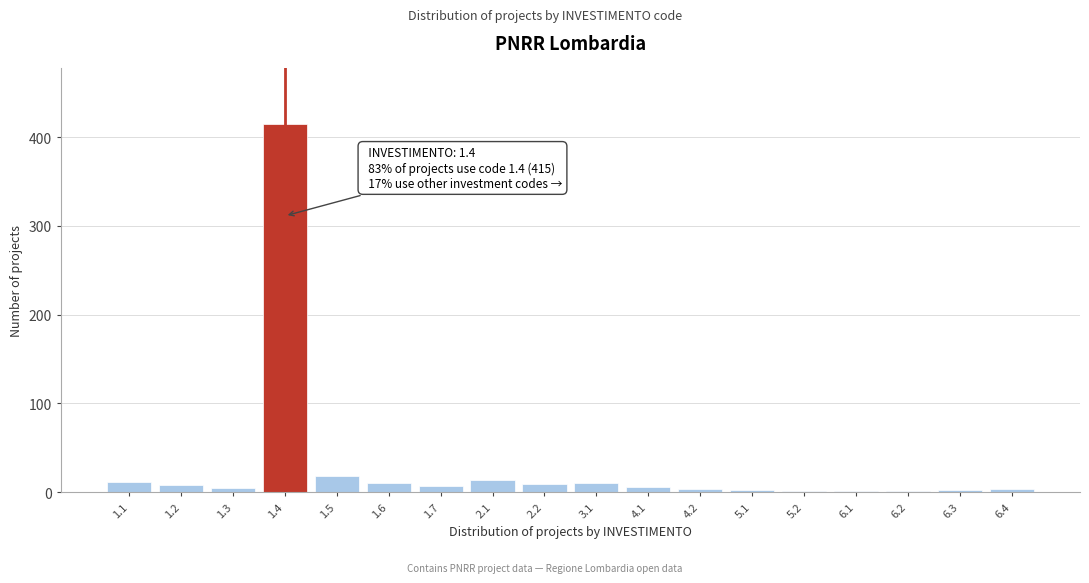

Is it true that the value at 3.1 is 11?

True